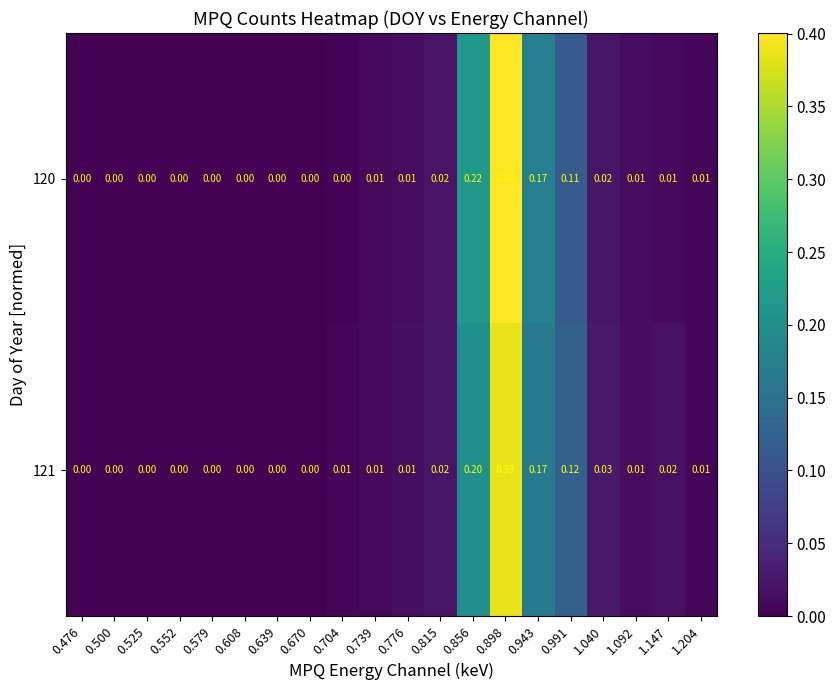

How many data points does each series have?

20